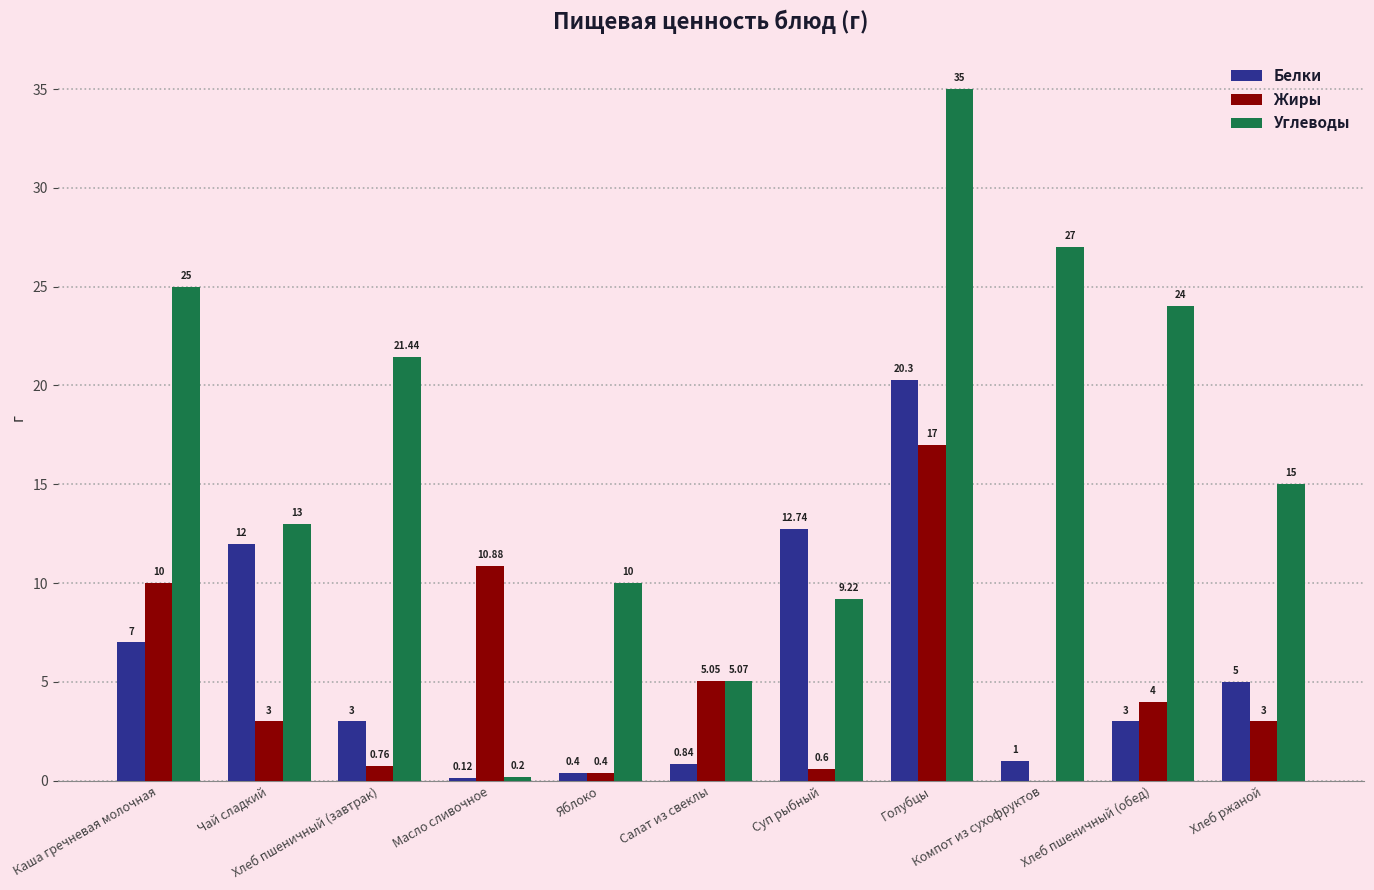

Are the bars grouped side by side (vs. stacked)?

Yes